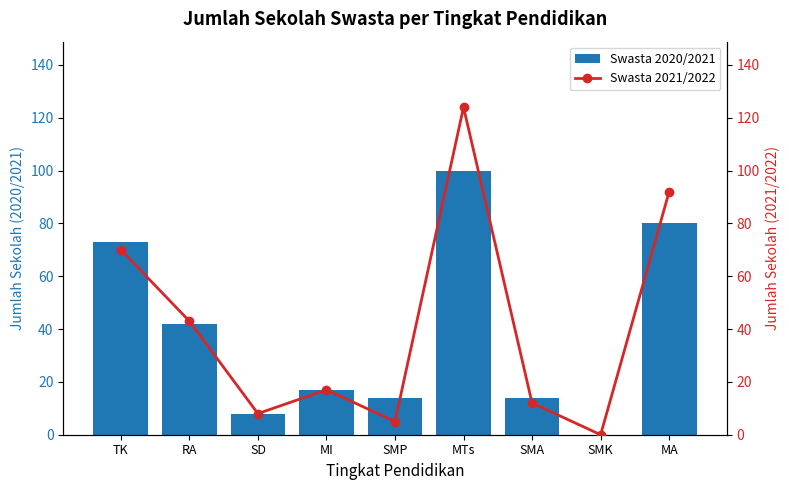

What is the sum of the Swasta 2020/2021 values at TK and MI?

90